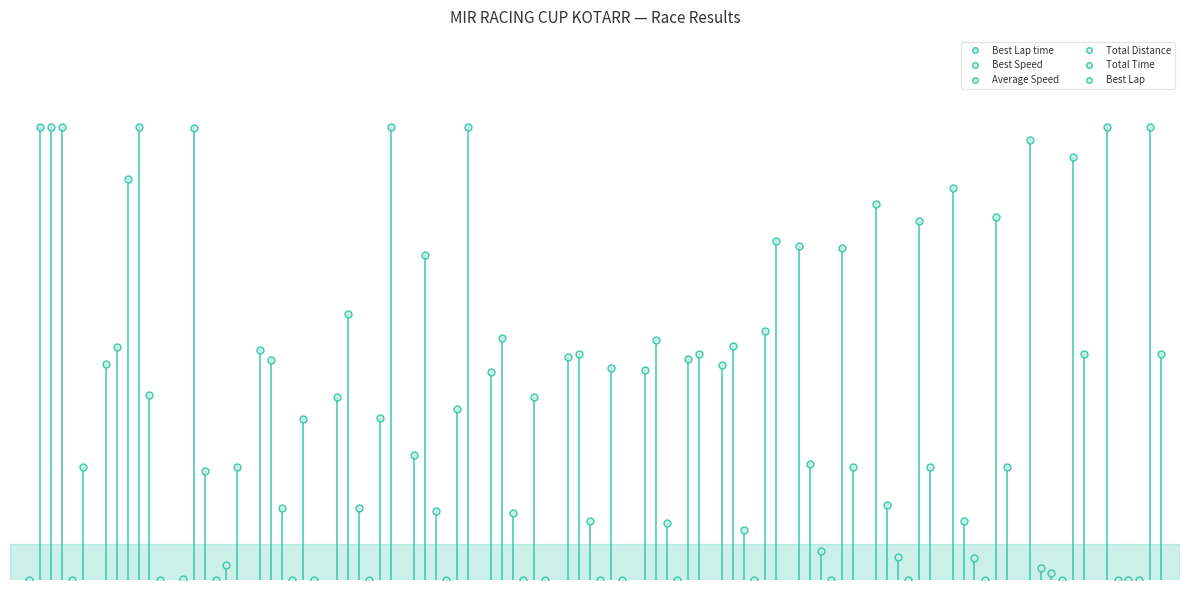

At how many categories does at least one series exceed 21?

15